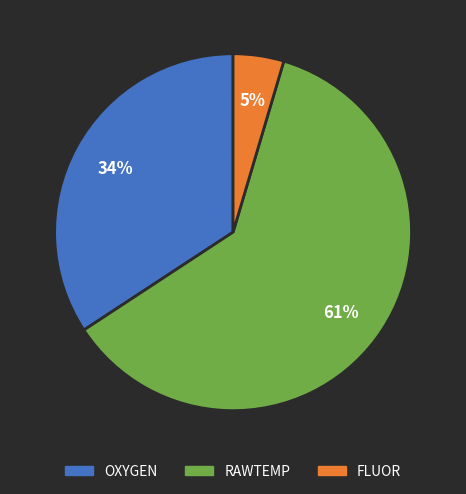

What is the majority slice?

RAWTEMP